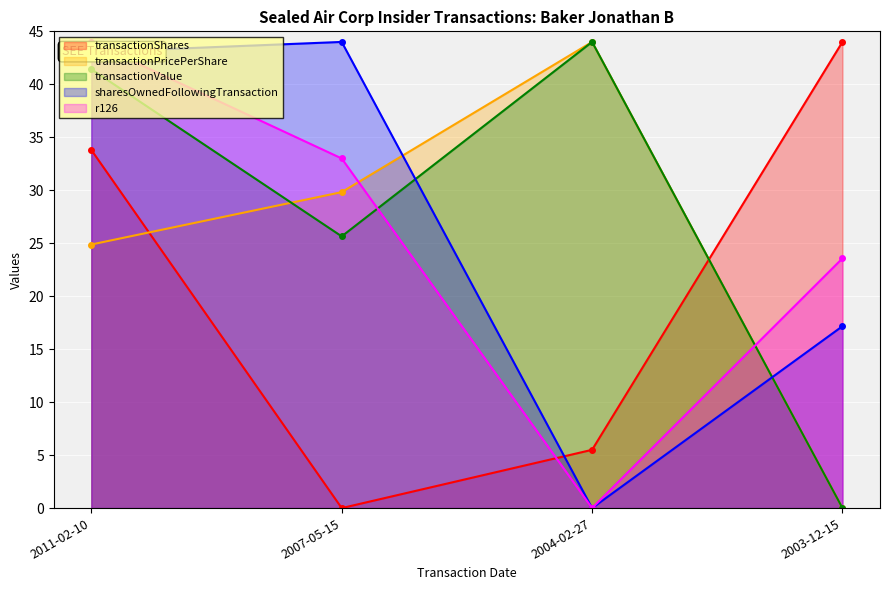

The transactionPricePerShare series shows 0.0 at 2003-12-15. True or false?

True